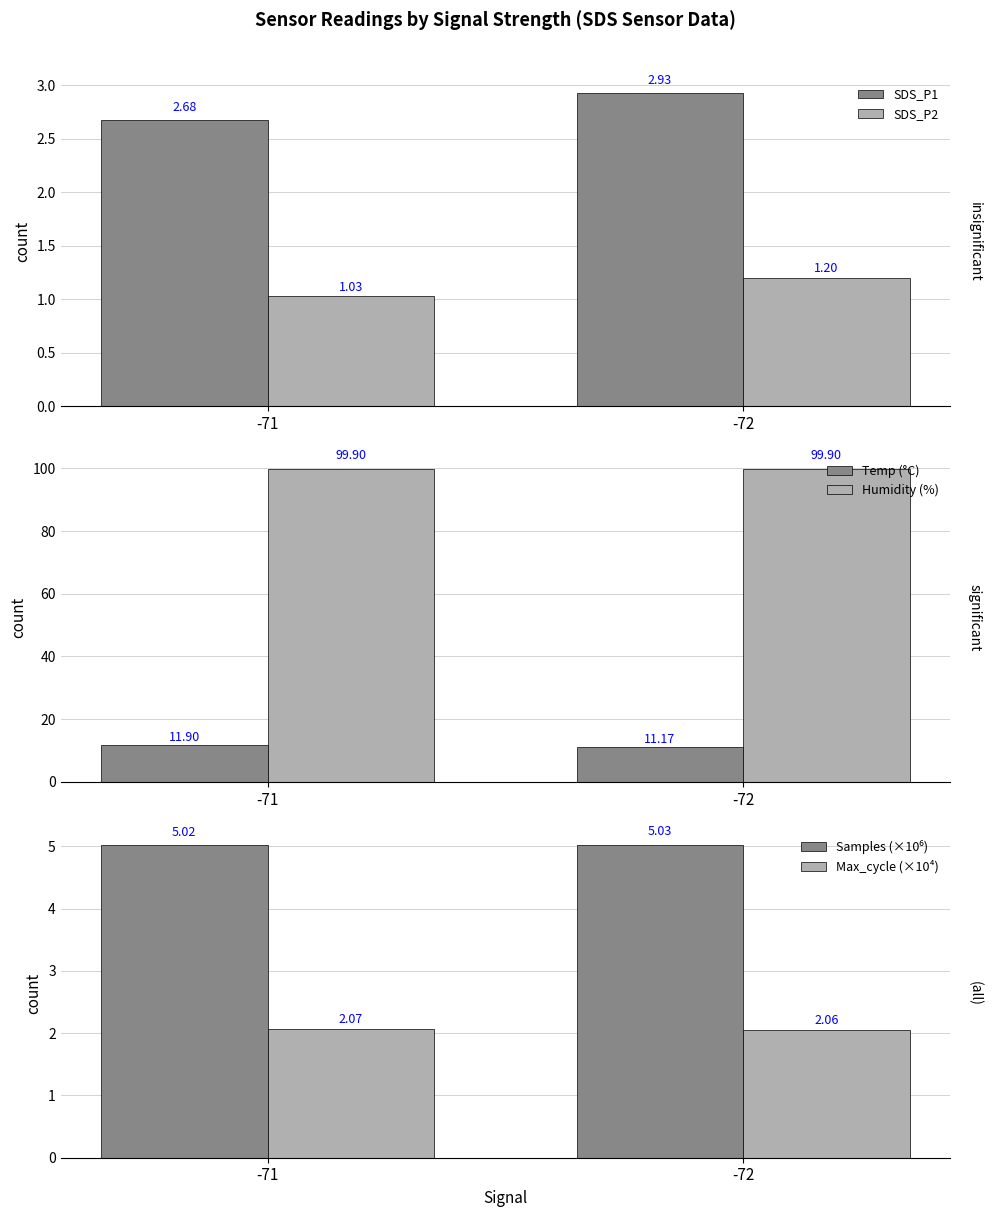

Rank the series at -72 from highest to lowest value.

Humidity (%), Temp (°C), Samples (×10⁶), SDS_P1, Max_cycle (×10⁴), SDS_P2